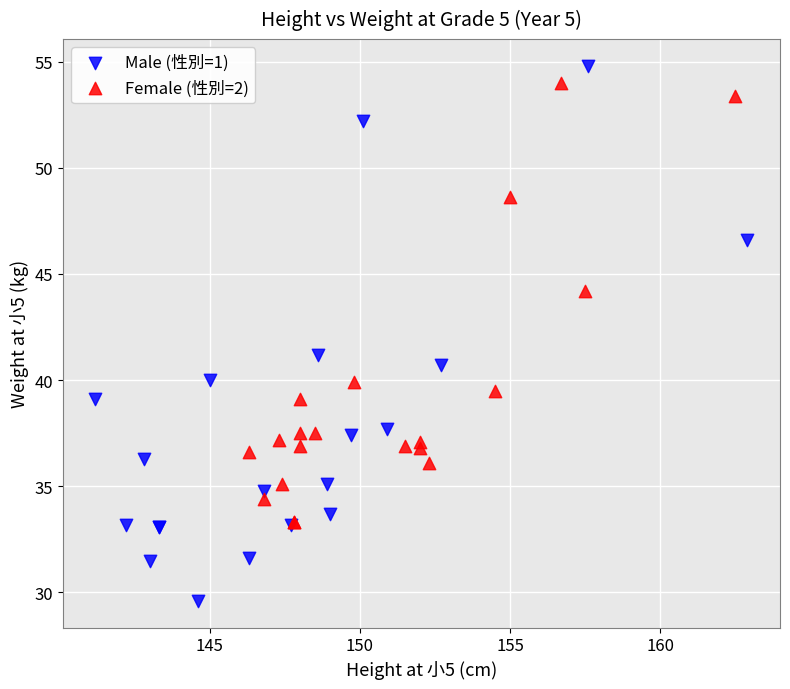

Which series reaches the minimum Y coordinate?

Male (性別=1)